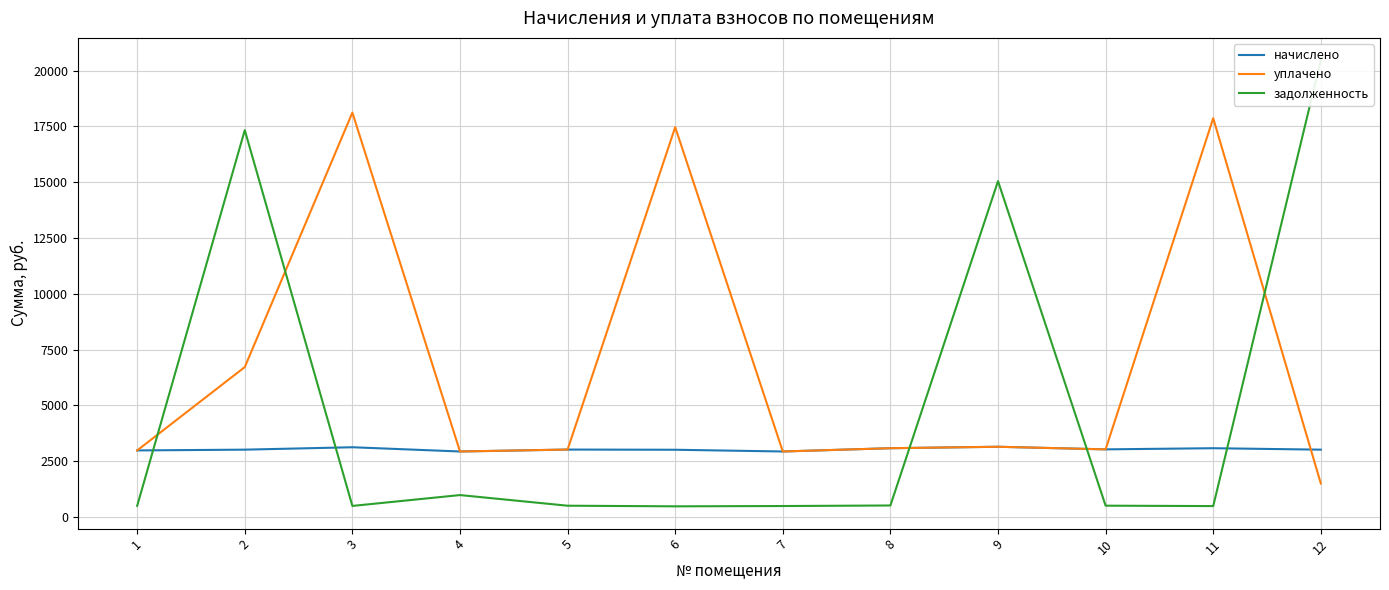

How many lines are shown in the chart?

3